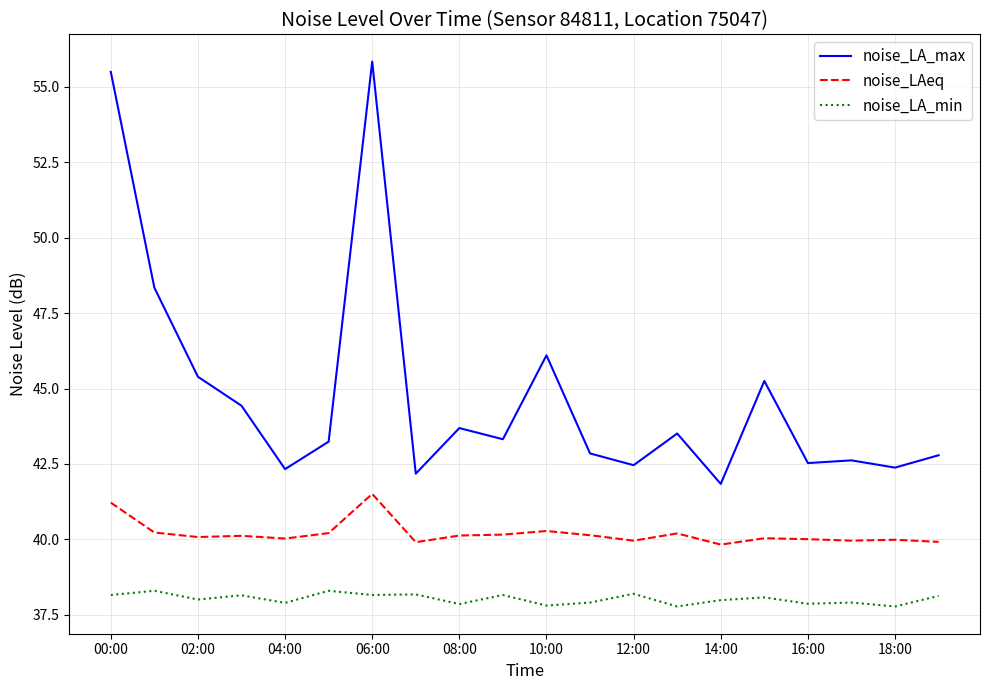

What is the sum of all noise_LAeq values?

803.9